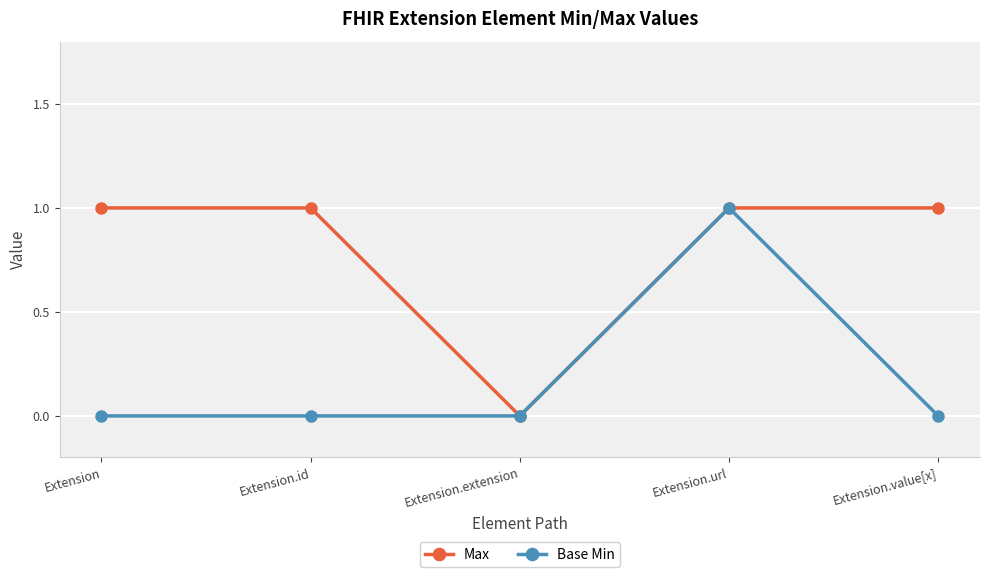

Is it true that Max equals 1 at Extension.url?

True